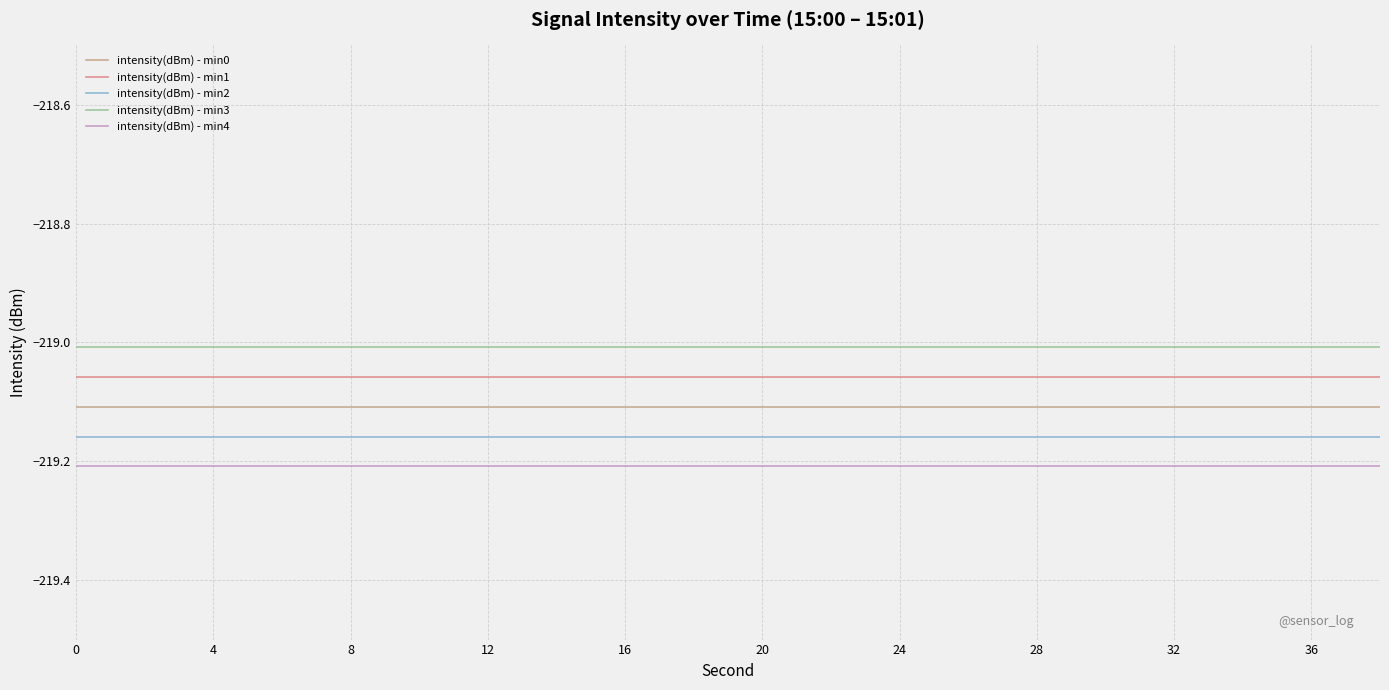

True or false: intensity(dBm) - min4 and intensity(dBm) - min0 intersect in this chart.

False